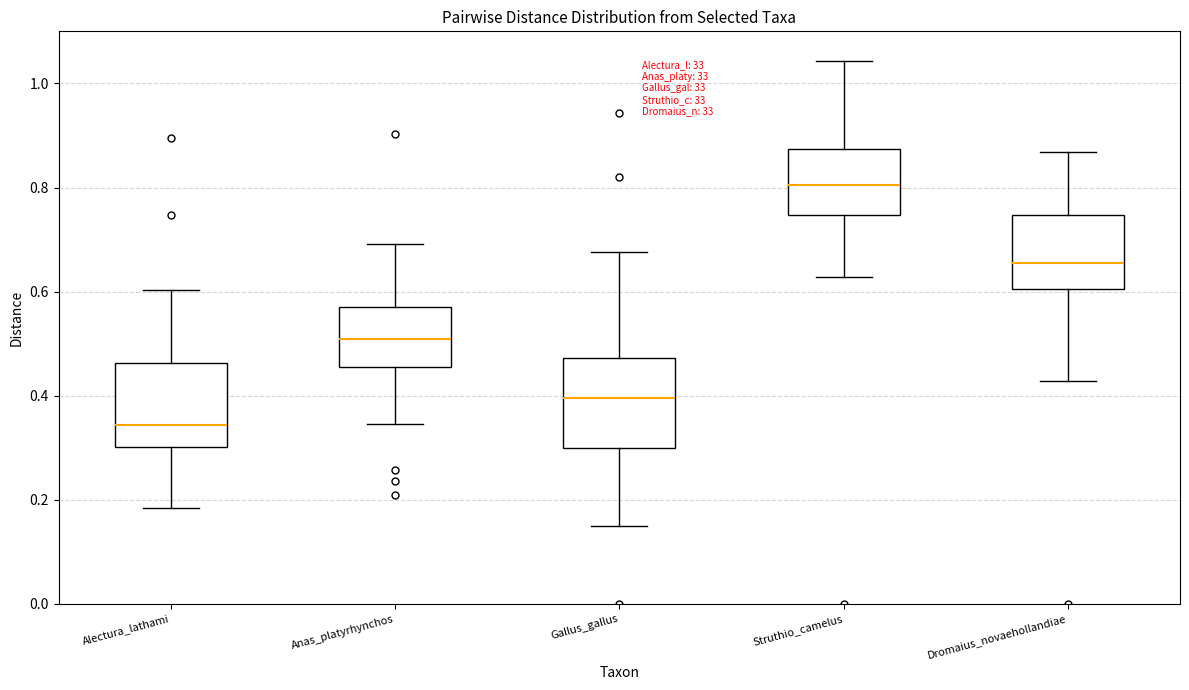

Reading left to right, read every box against the y-axis: the position of its median line, the range the box covers, and the ends of its whiskers. The values are not printed on the chart, so give them approximately, as read against the axis.

Alectura_lathami: median 0.34, box 0.30 to 0.46, whiskers 0.18 to 0.60
Anas_platyrhynchos: median 0.50, box 0.46 to 0.58, whiskers 0.34 to 0.70
Gallus_gallus: median 0.40, box 0.30 to 0.48, whiskers 0.14 to 0.68
Struthio_camelus: median 0.80, box 0.74 to 0.88, whiskers 0.62 to 1.04
Dromaius_novaehollandiae: median 0.66, box 0.60 to 0.74, whiskers 0.42 to 0.86